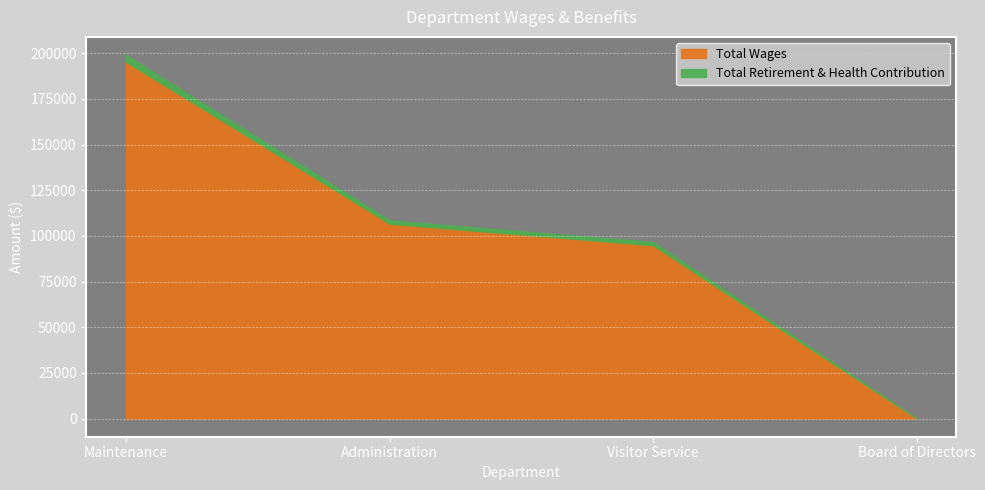

True or false: Total Retirement & Health Contribution has a value of -1610 at Board of Directors.

False